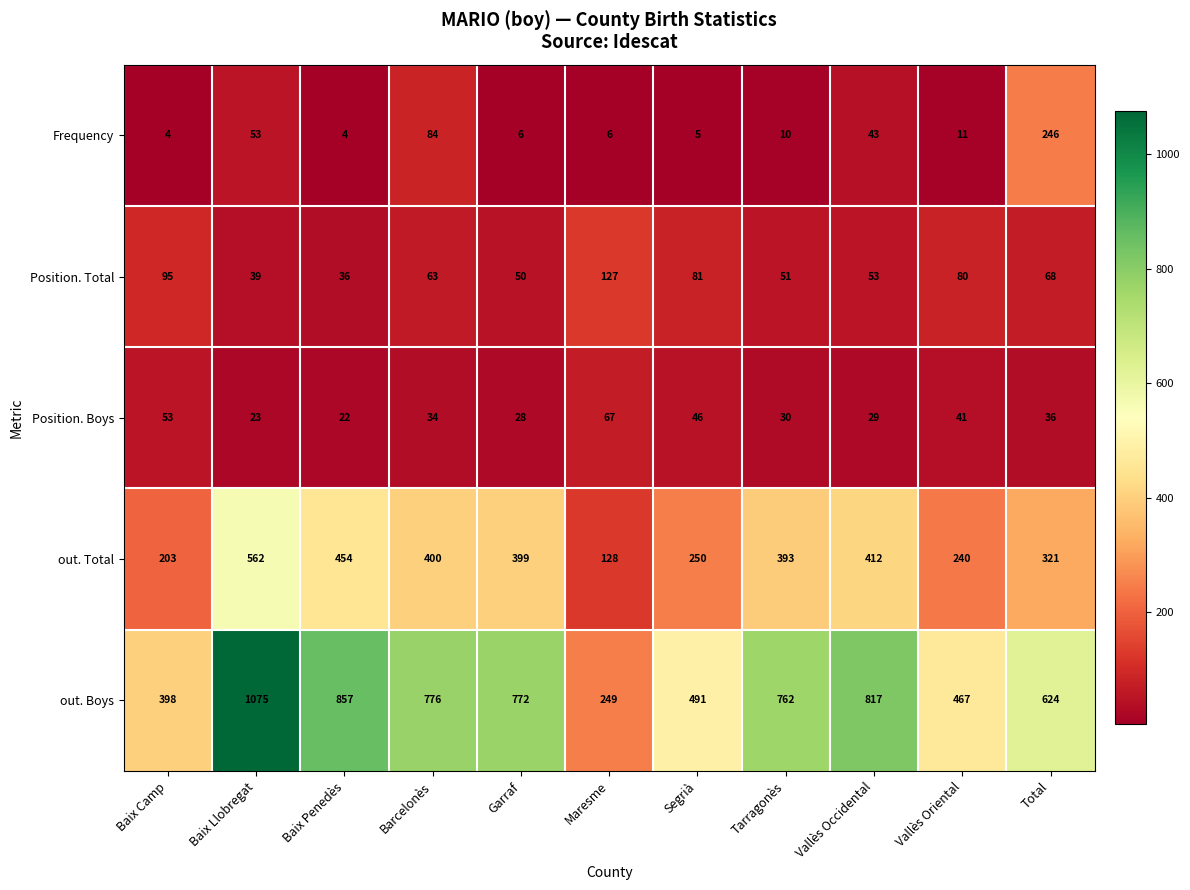

What is the spread (max minus min) of values at Maresme?

243